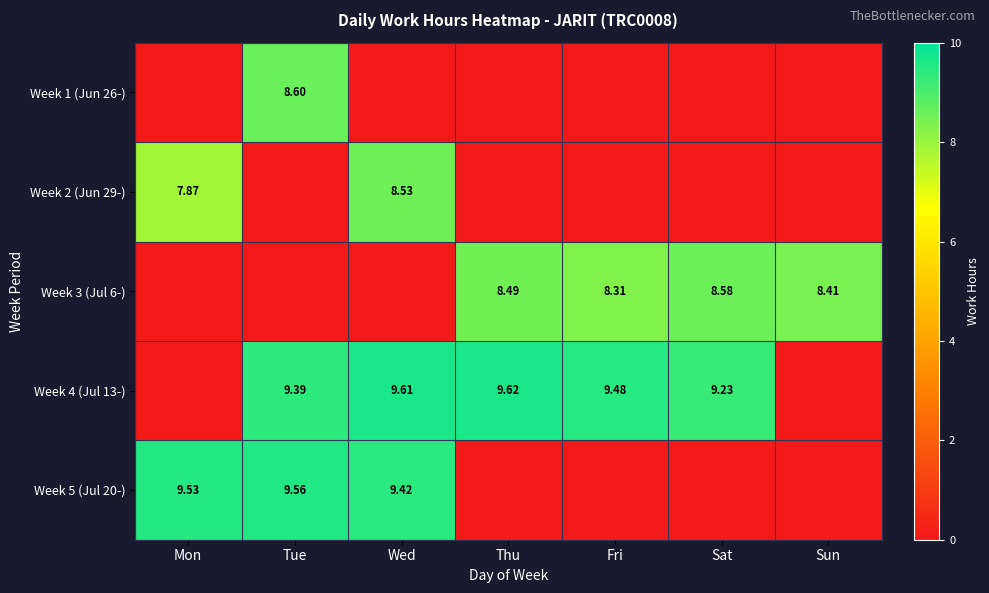

Between Sun and Mon, which is larger?

Sun